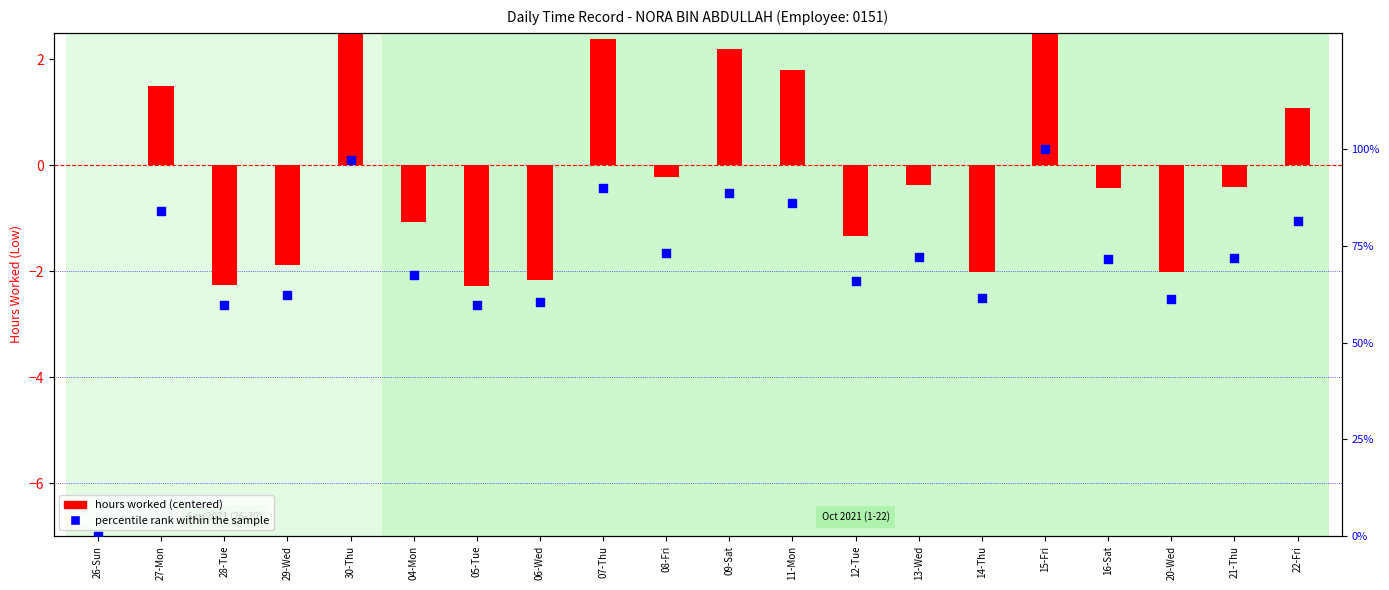

Which series reaches the minimum Y coordinate?

hours worked (centered)